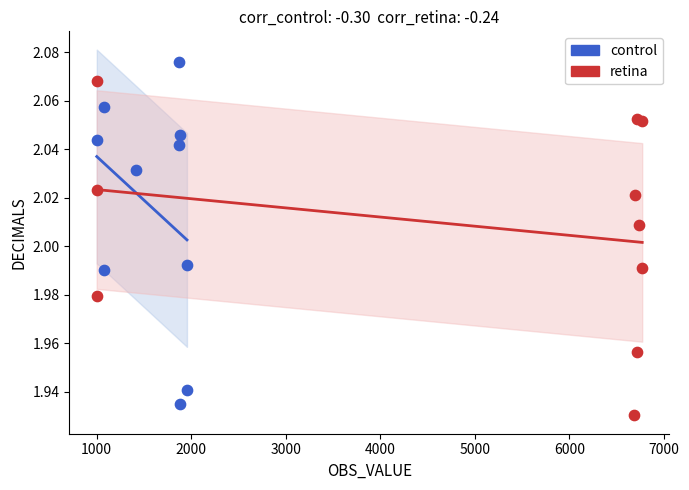

What are all the series names shown in the legend?

control, retina